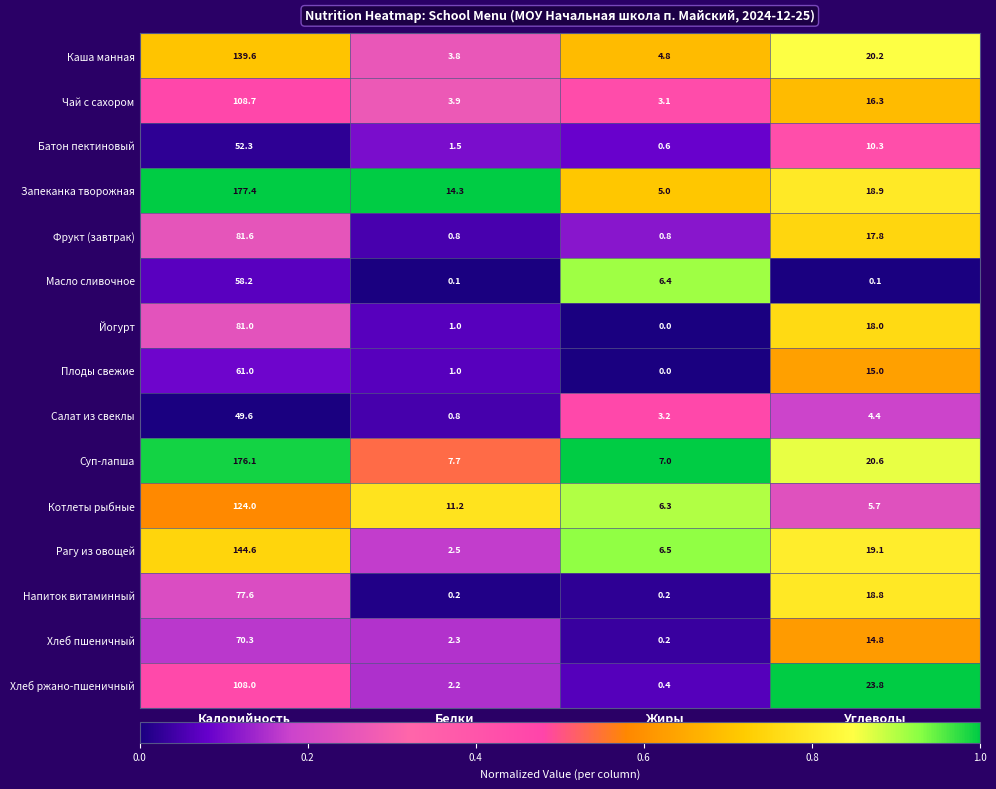

Which series has the largest total across all categories?

Запеканка творожная